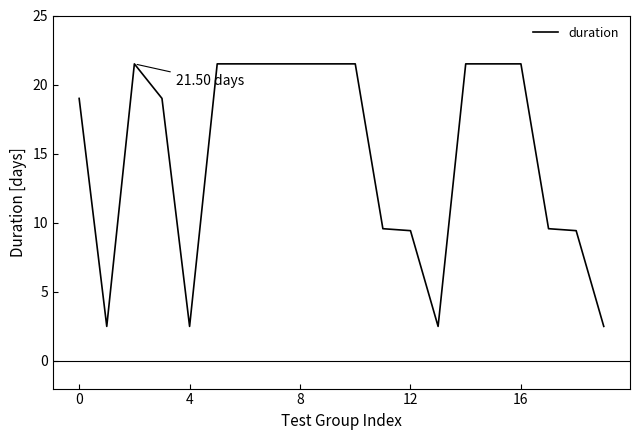

What is the difference between the maximum and minimum values?

19.0